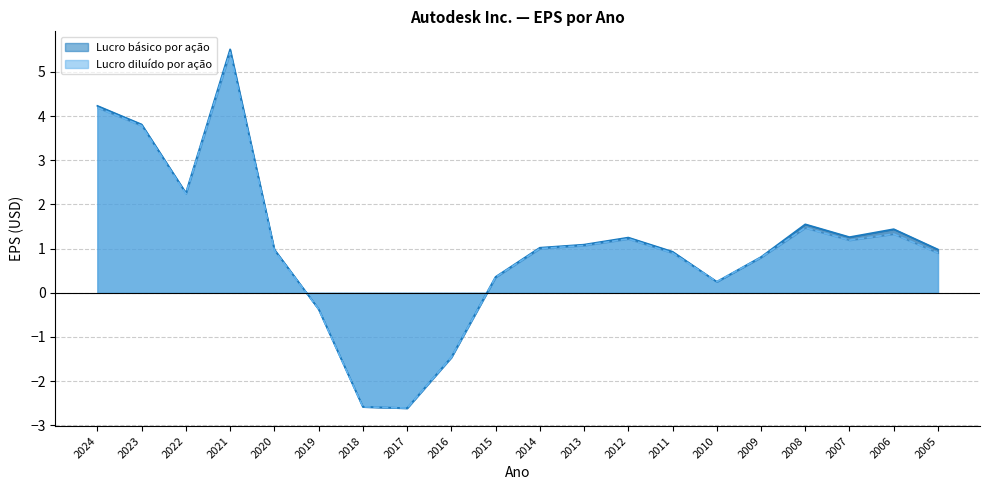

What is the value of the Lucro diluído por ação point at the 17th from the left?

1.5